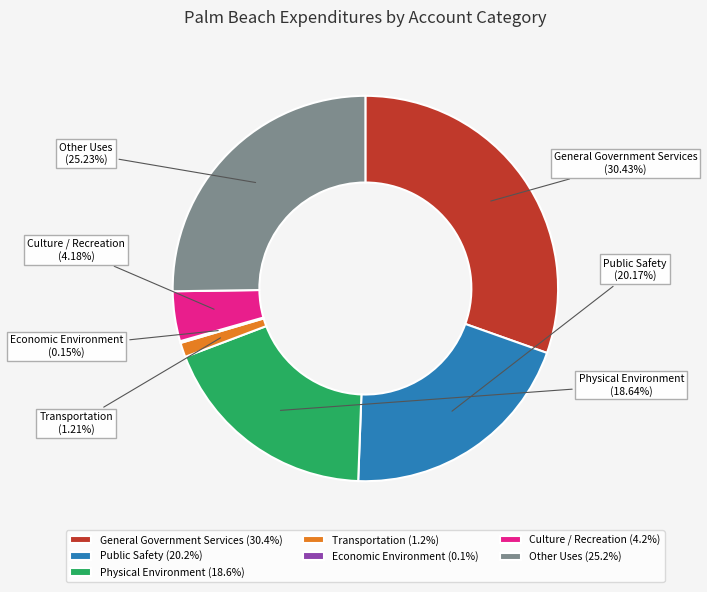

Combined, do General Government Services and Culture / Recreation account for over 50%?

No